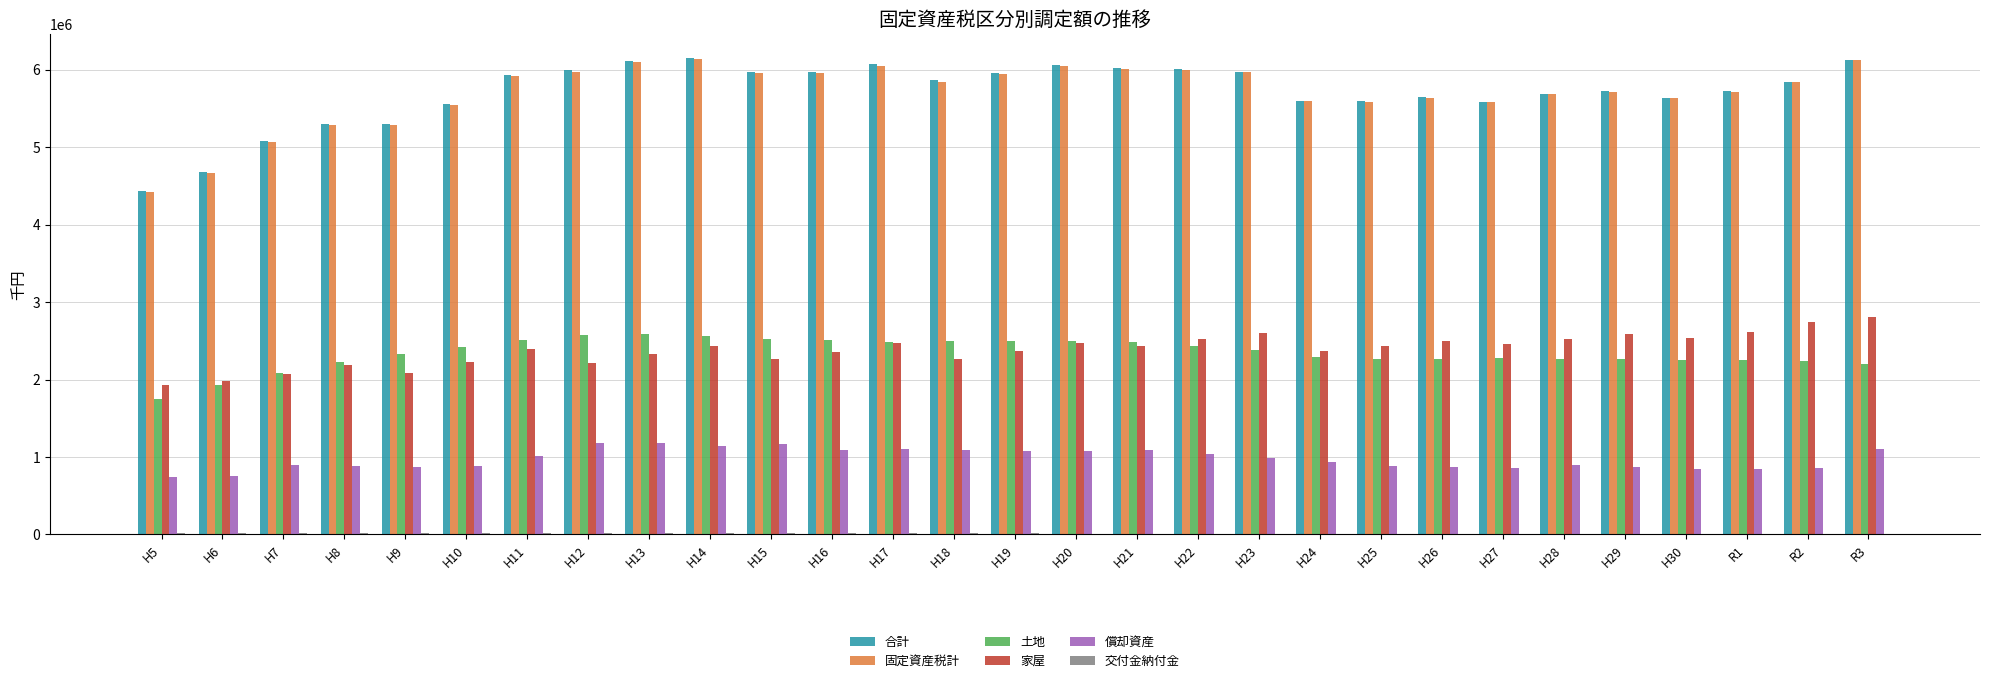

Which series has the widest spread of values?

固定資産税計